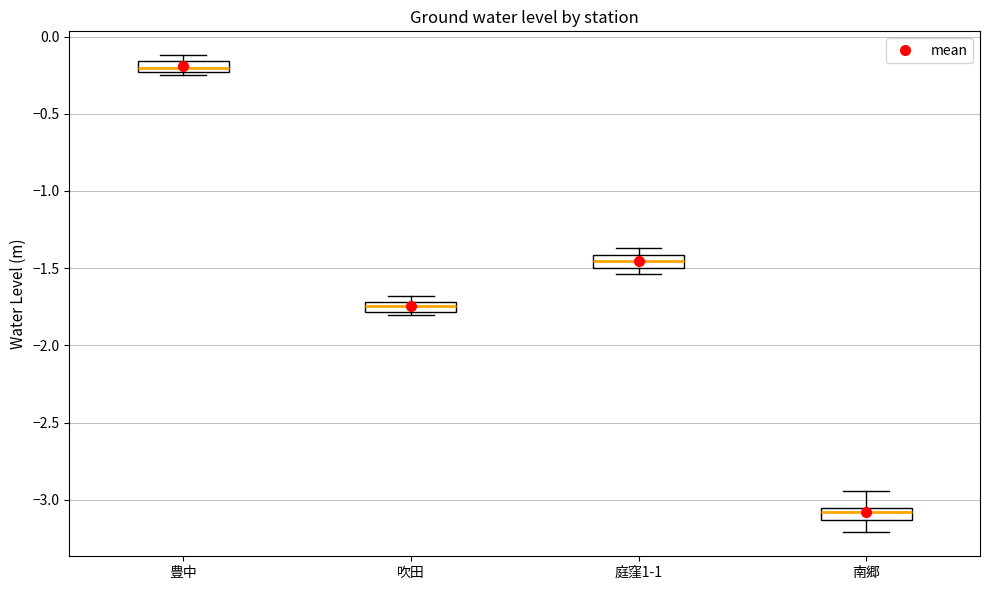

Where is the upper edge of the box for 豊中 on the y-axis? The values are not printed on the chart, so give them approximately, as read against the axis.

-0.15